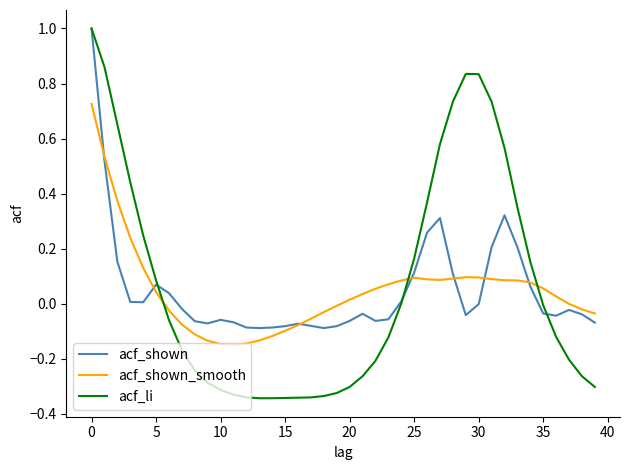

In acf_shown_smooth, how many points are higher than both neighbors (excluding endpoints)?

2